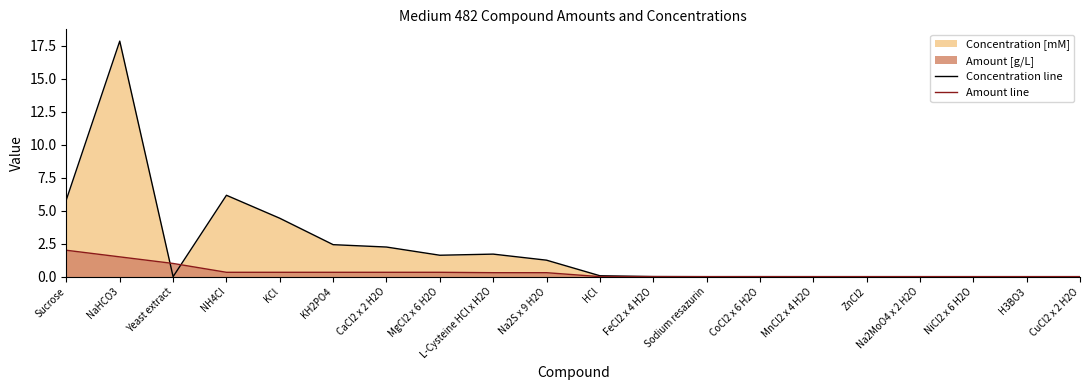

True or false: Concentration line and Amount line cross at least once.

True